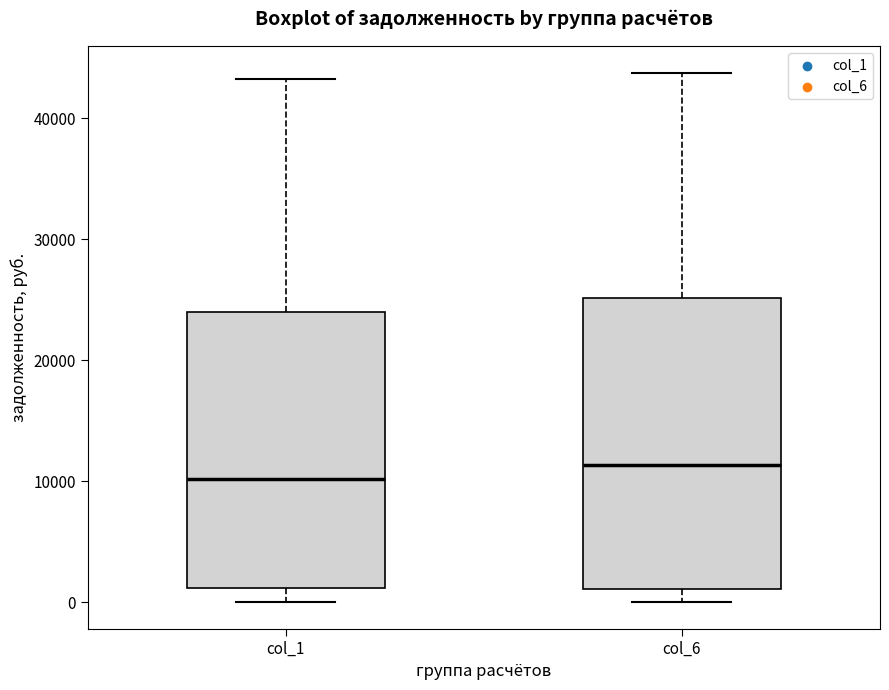

Where is the lower edge of the box for col_6 on the y-axis? The values are not printed on the chart, so give them approximately, as read against the axis.

1000